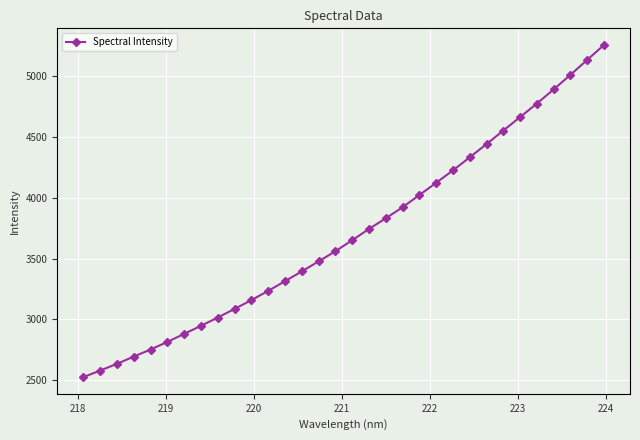

What is the difference between the second highest and second lowest values?

2555.0